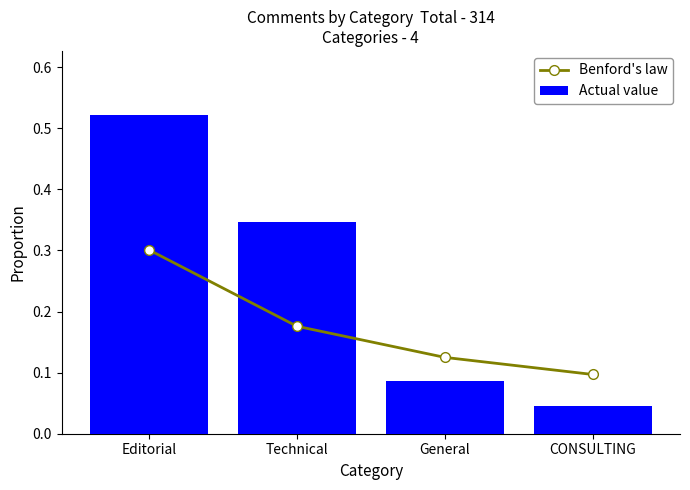

Which label corresponds to the largest value in the chart?

Editorial